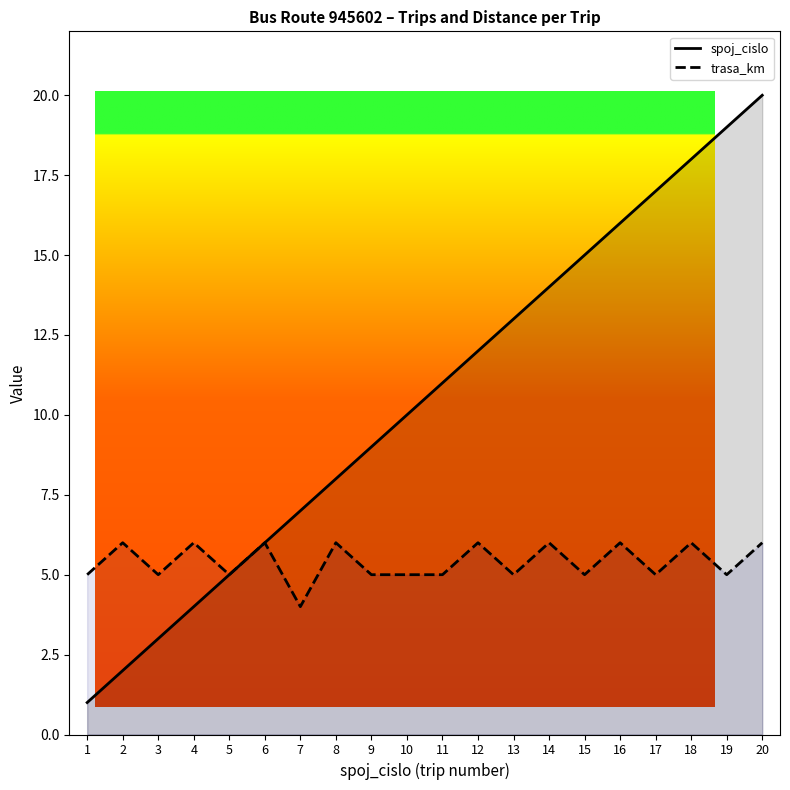

List the labels in order of spoj_cislo value, largest first.

20, 19, 18, 17, 16, 15, 14, 13, 12, 11, 10, 9, 8, 7, 6, 5, 4, 3, 2, 1